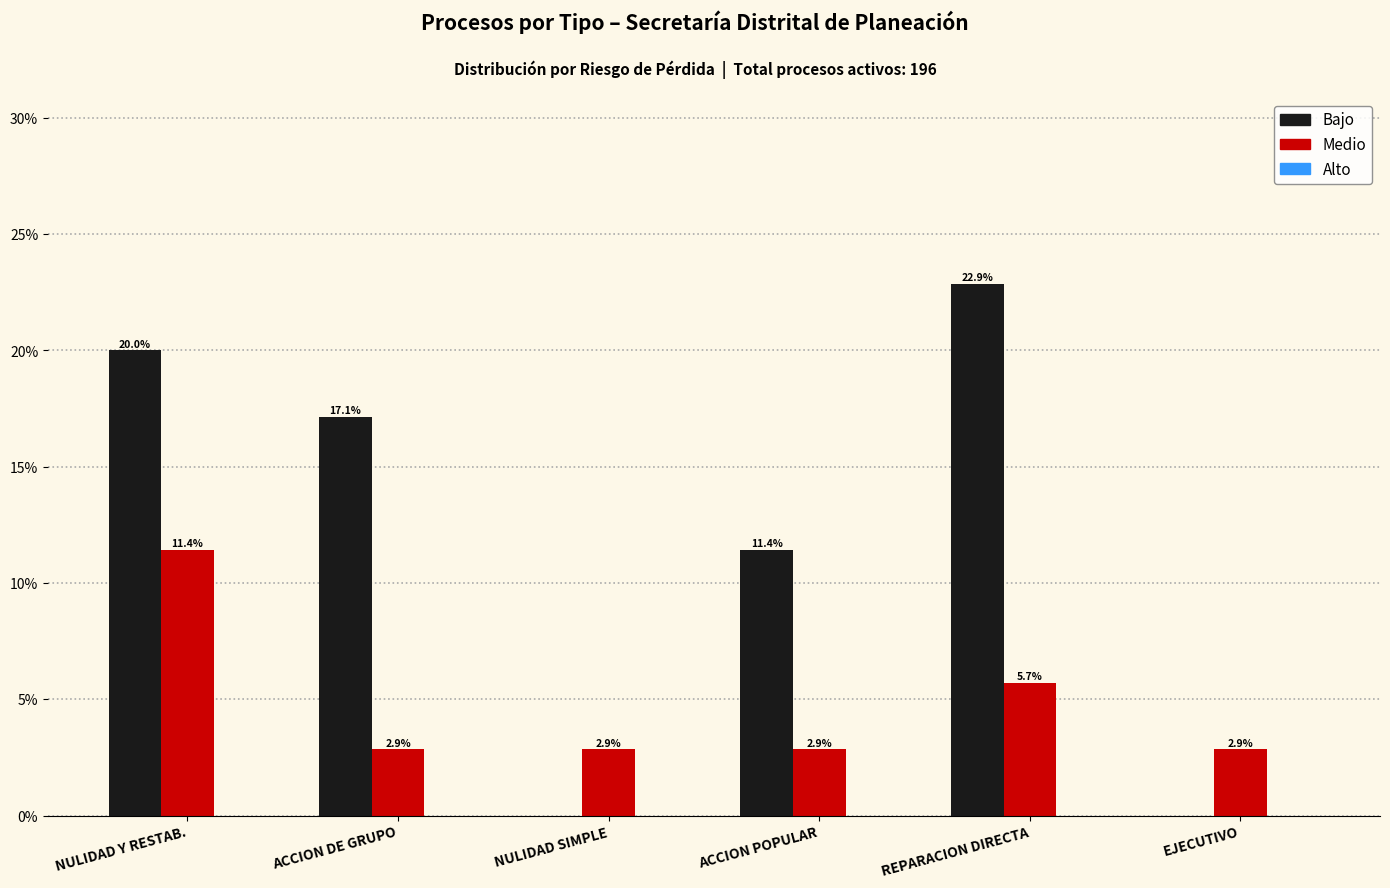

At which label is Medio closest to 7?

REPARACION DIRECTA